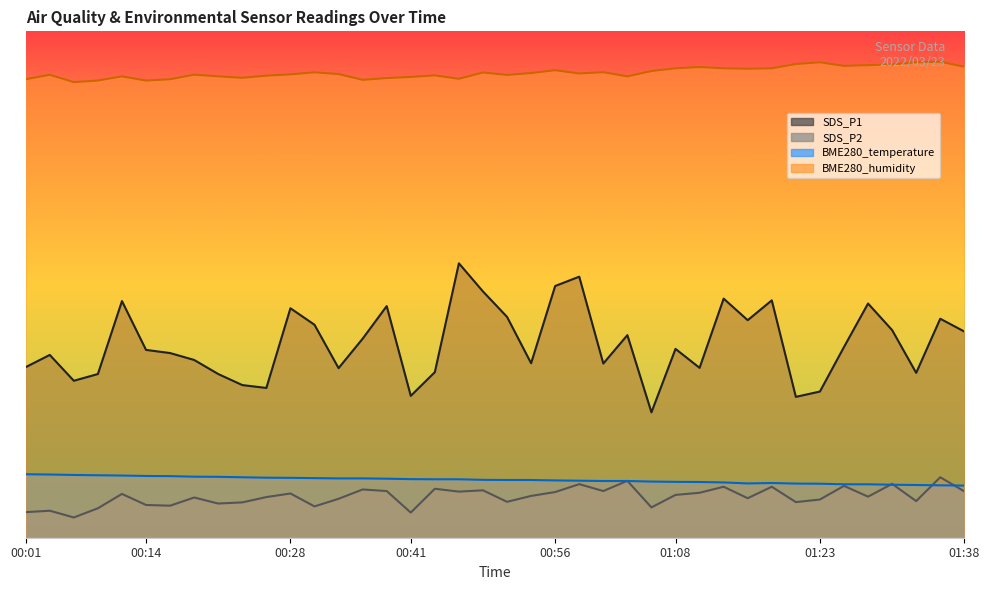

What is the value of the SDS_P1 point at the 13th from the left?

21.0